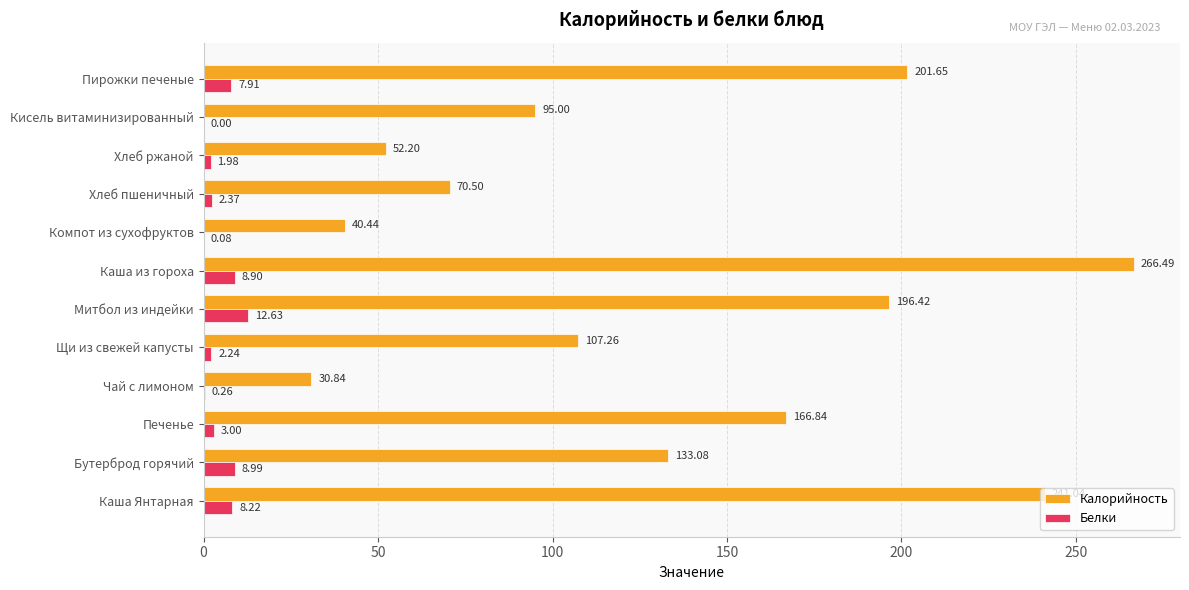

How many series are shown in this chart?

2